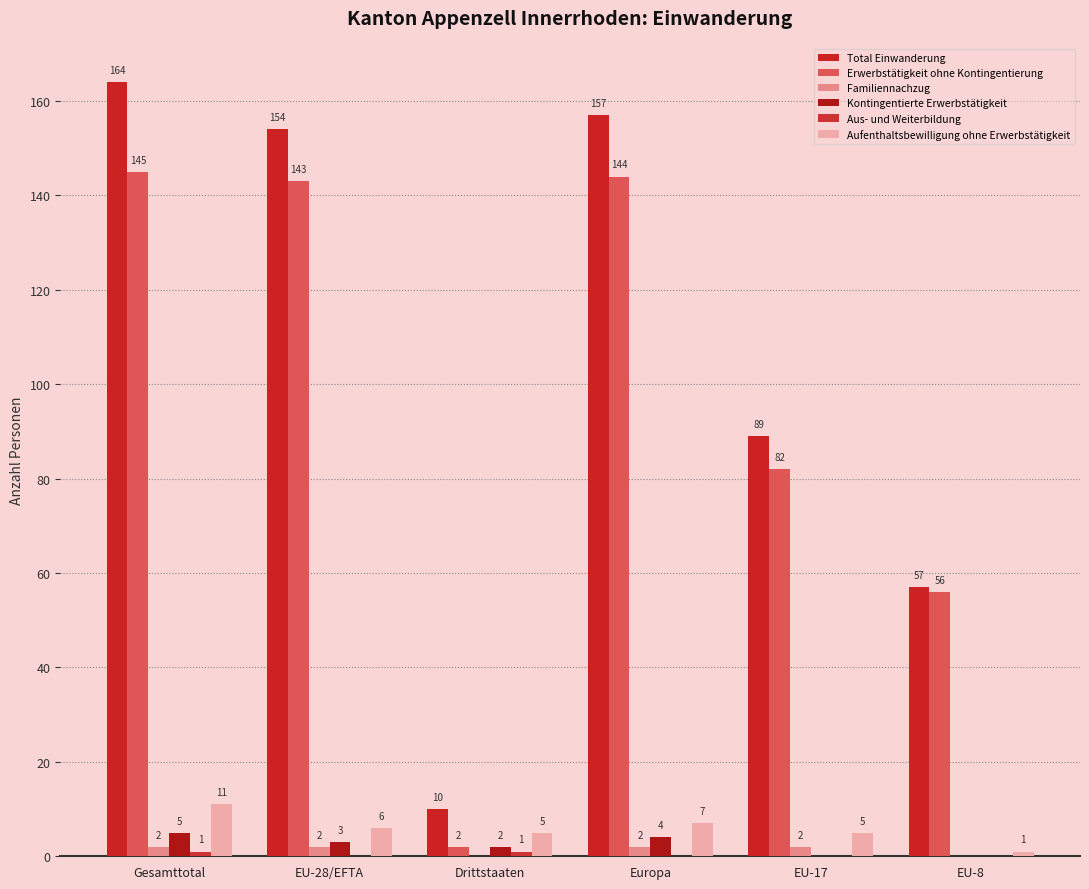

Which category has the lowest value in the Familiennachzug series?

Drittstaaten